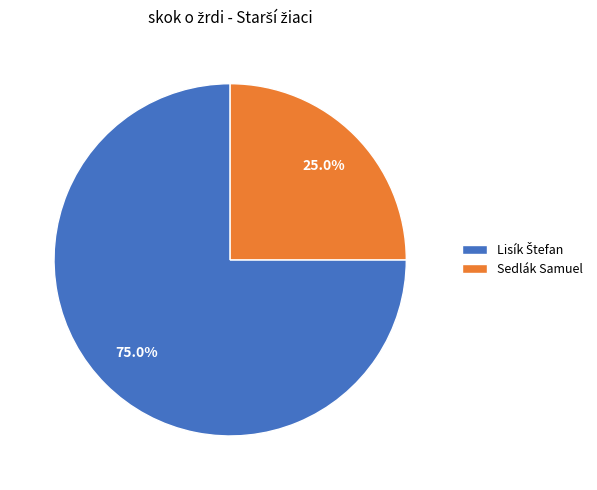

Is there any slice that represents more than half of the pie?

Yes